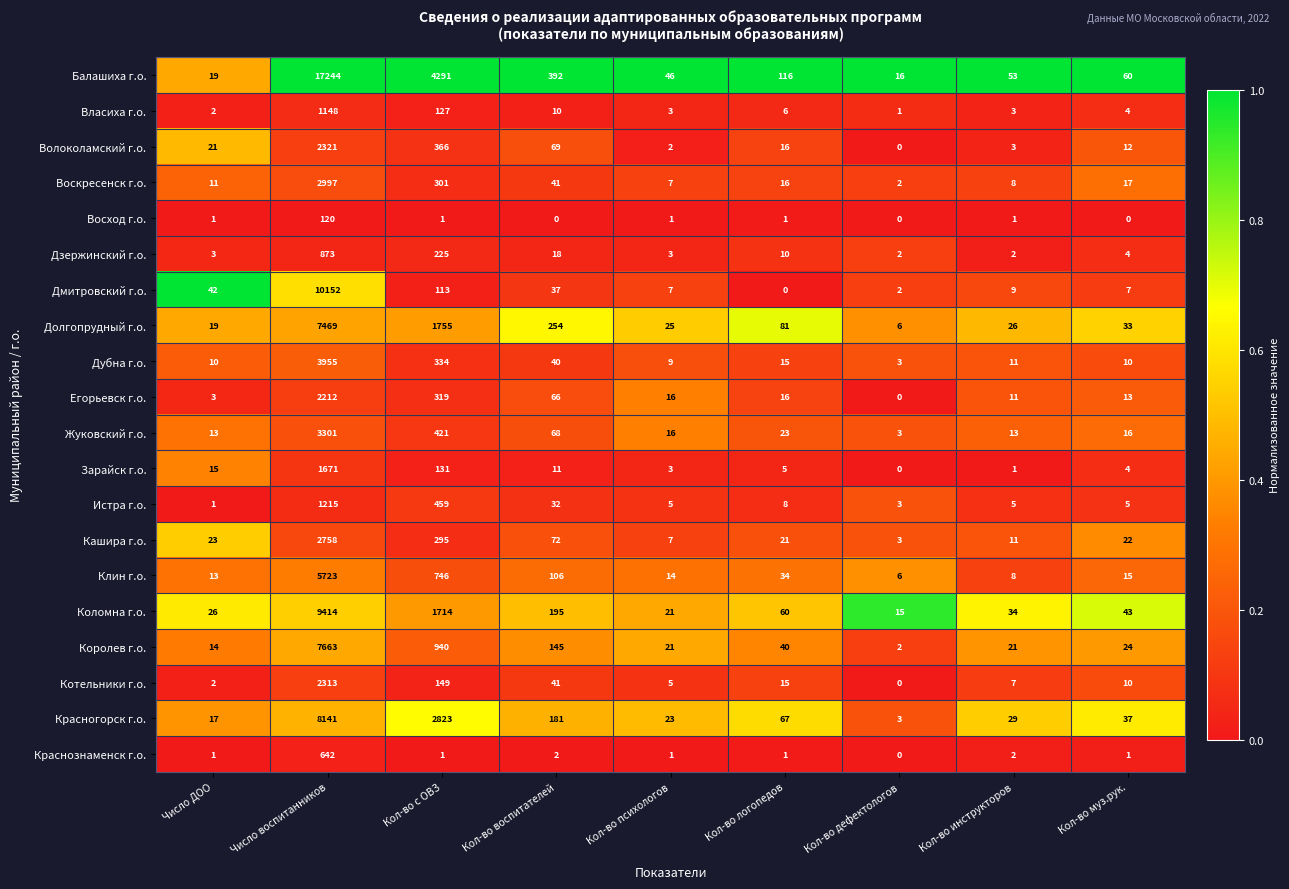

At which category is the sum across all series the highest?

Число воспитанников